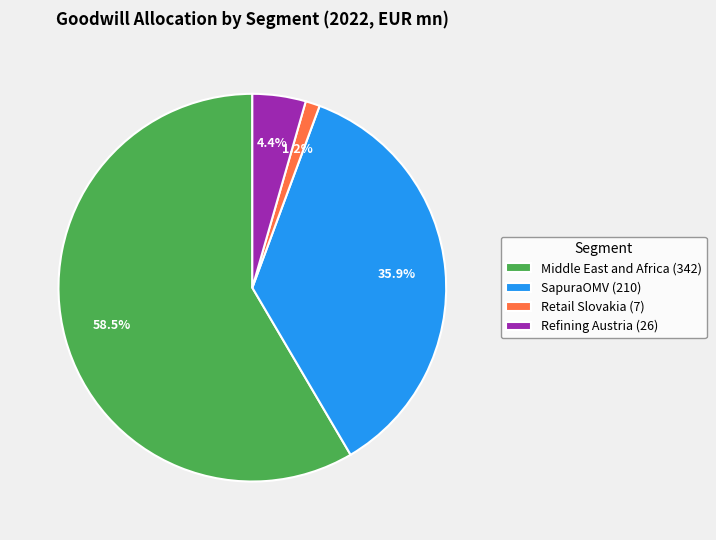

Count the number of slices in the pie.

4